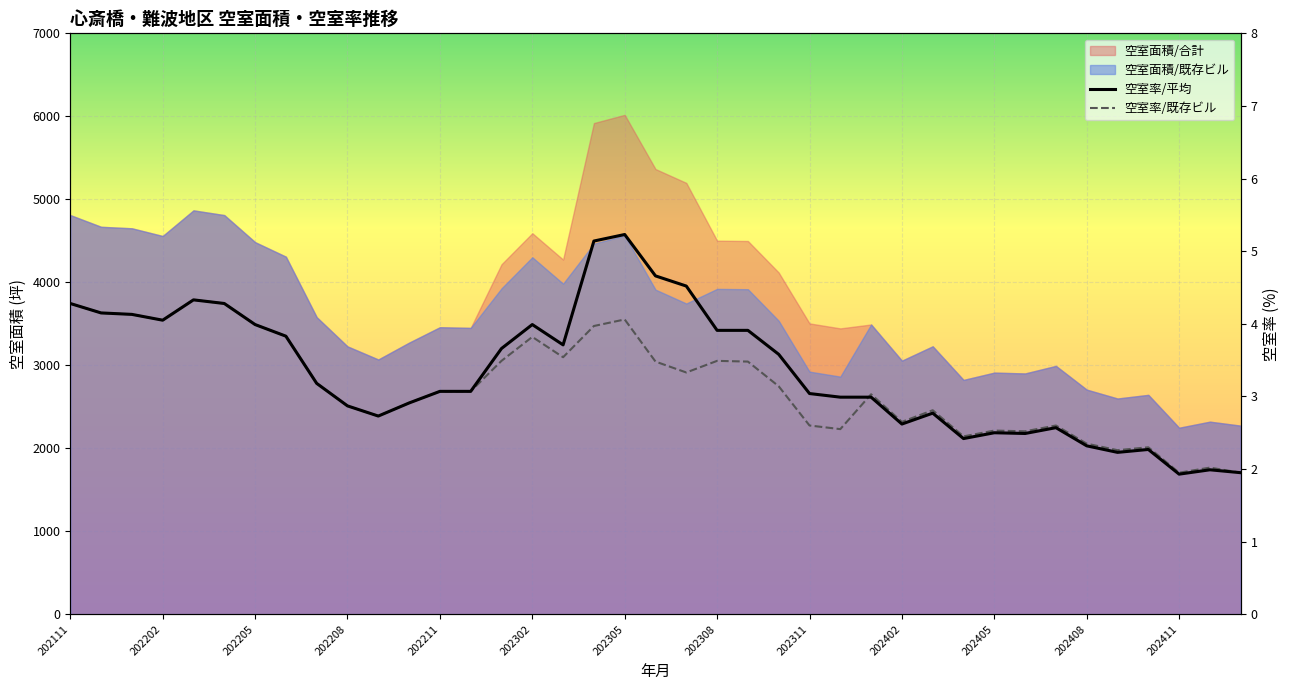

What is the highest value of the 空室率/平均 series?

5.2